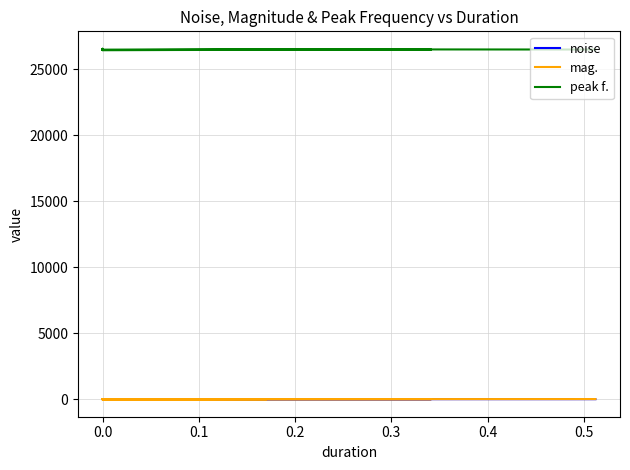

Between 30 and 32, which series saw the biggest shift?

peak f.